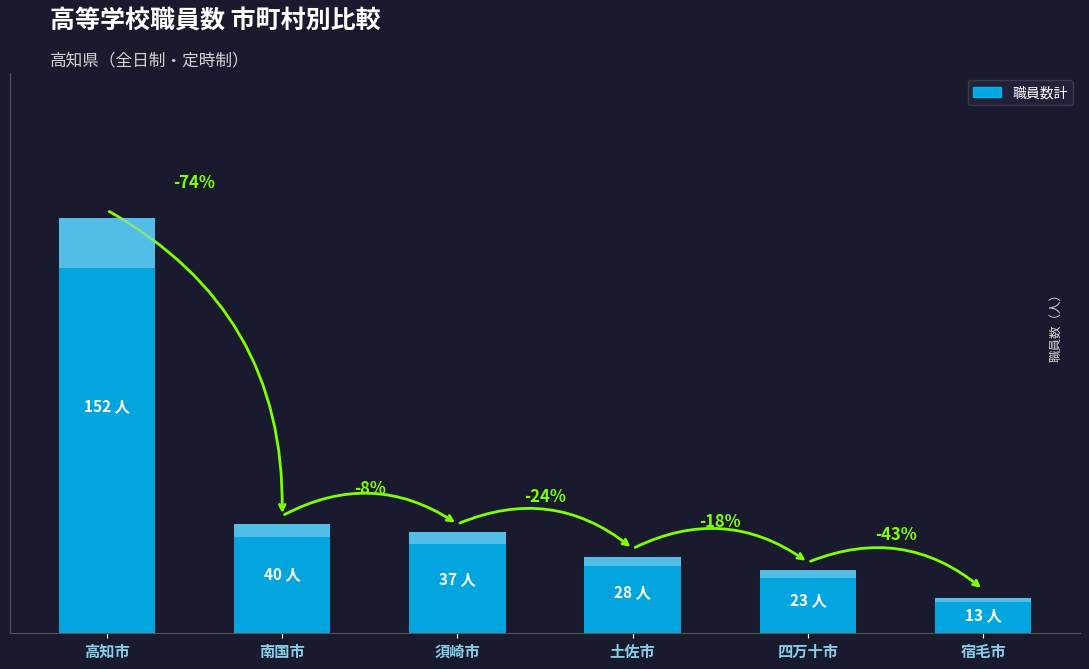

The value at 四万十市 is 23. True or false?

True